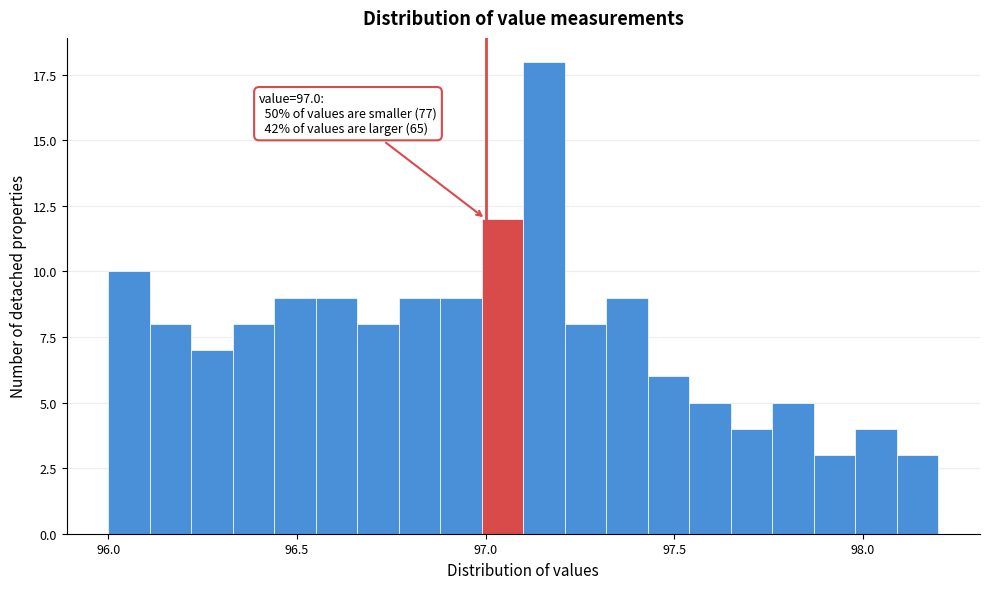

Read against the x-axis, roughly where is the centre of the tallest bar?

97.15